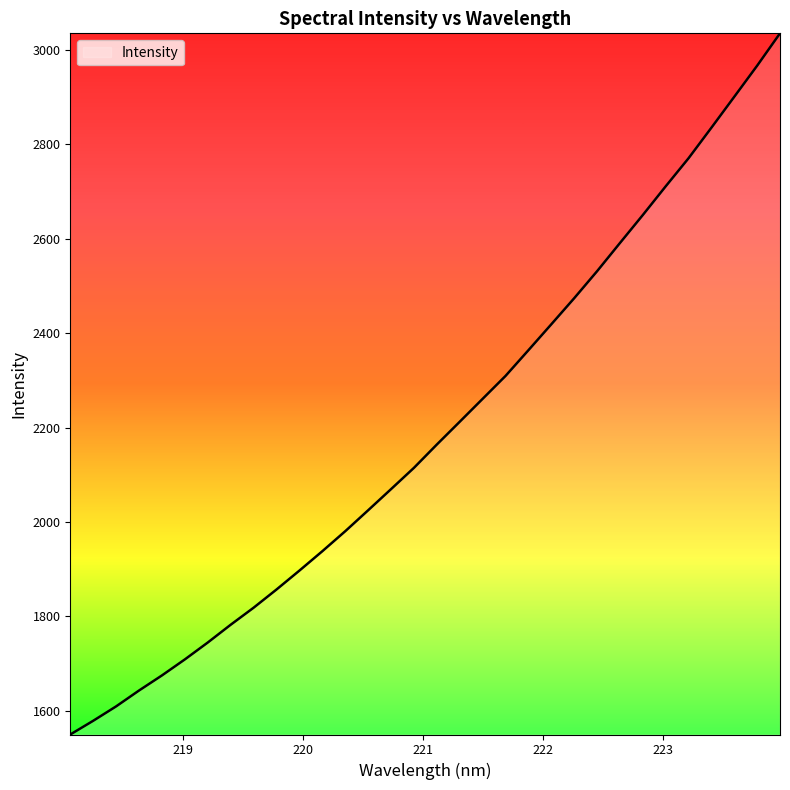

True or false: the data has more than 2 interior local peaks.

False